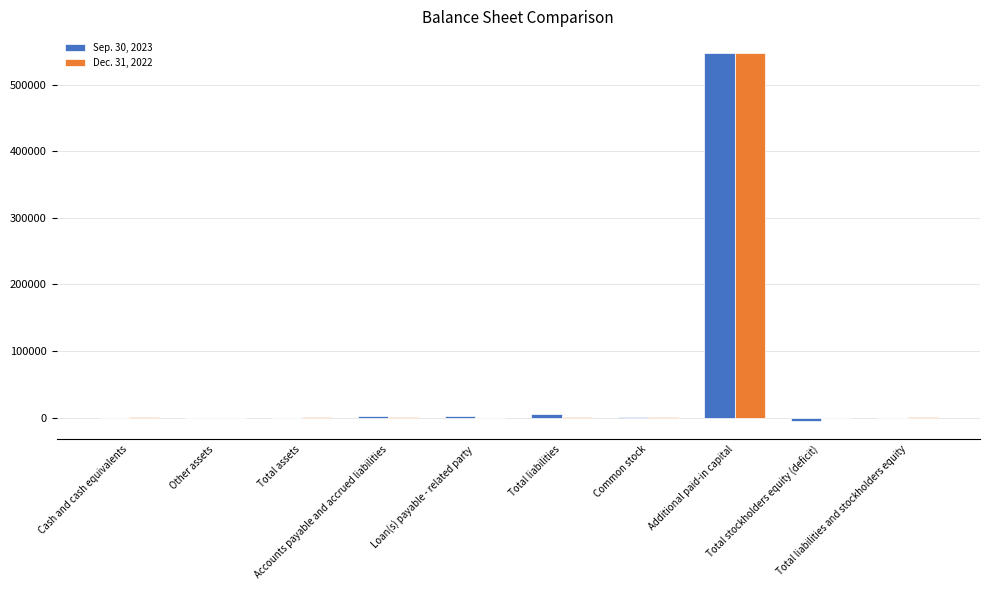

How many series are shown in this chart?

2